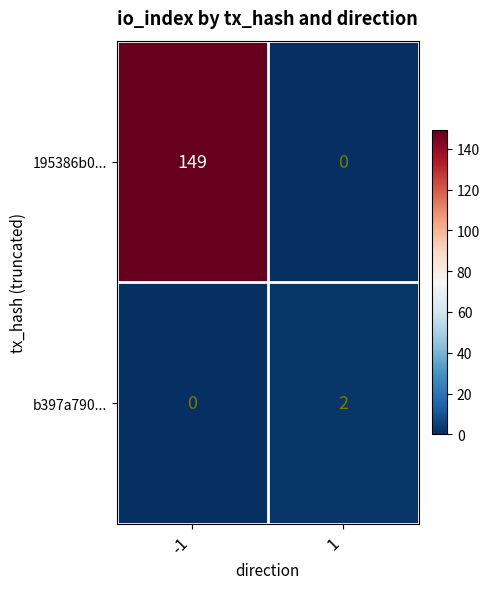

Between -1 and 1, which series saw the biggest shift?

195386b0...